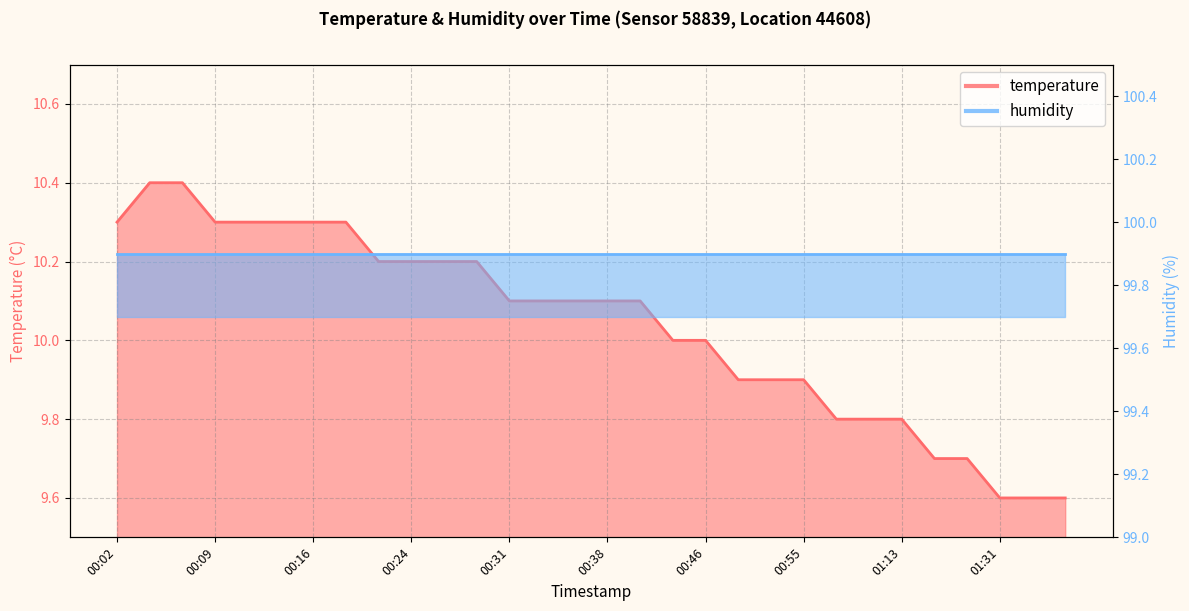

What is the difference between the values at 01:08 and 00:38?

0.3